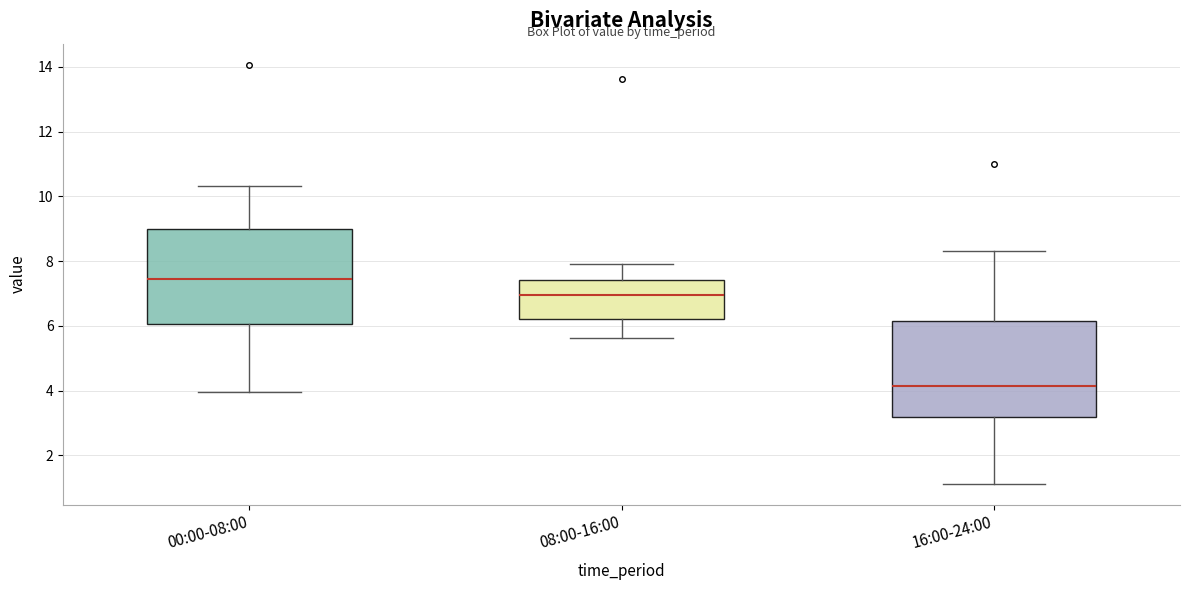

Where does the lower whisker of the box for 00:00-08:00 end on the y-axis? The values are not printed on the chart, so give them approximately, as read against the axis.

4.0